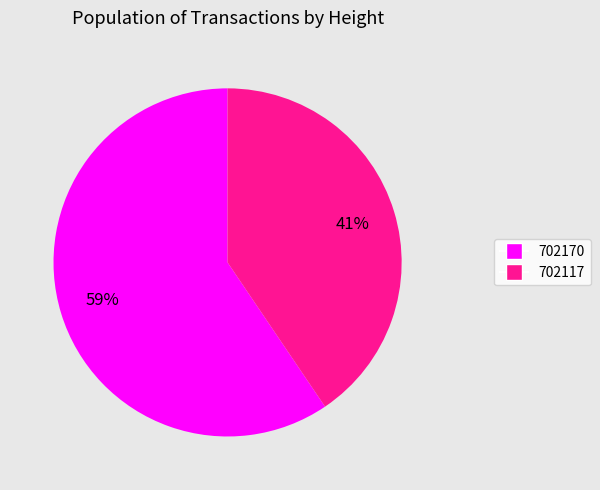

To the nearest percent, what is the average slice percentage?

50%